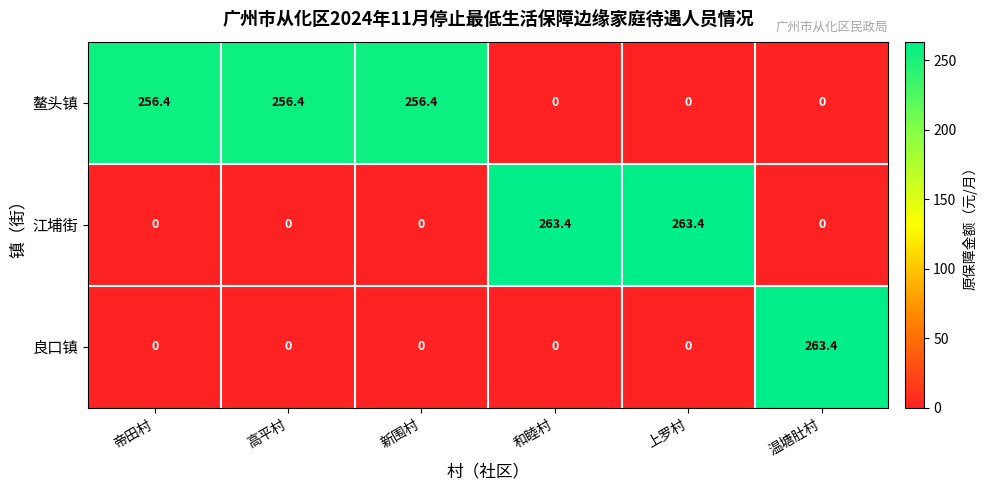

Reading left to right, transcribe all the data shown in this chart.

鳌头镇: 256.4	256.4	256.4	0.0	0.0	0.0
江埔街: 0.0	0.0	0.0	263.4	263.4	0.0
良口镇: 0.0	0.0	0.0	0.0	0.0	263.4